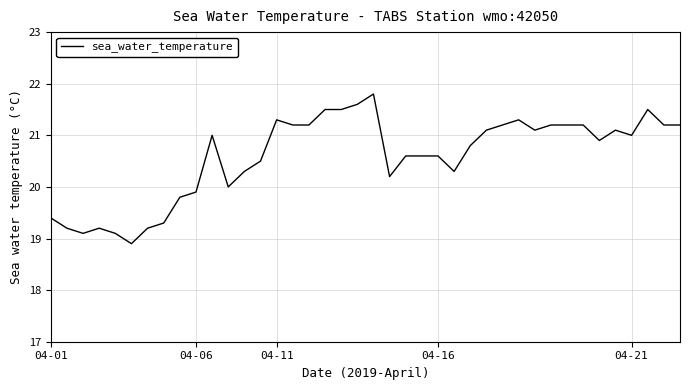

What is the maximum value shown in the chart?

21.8